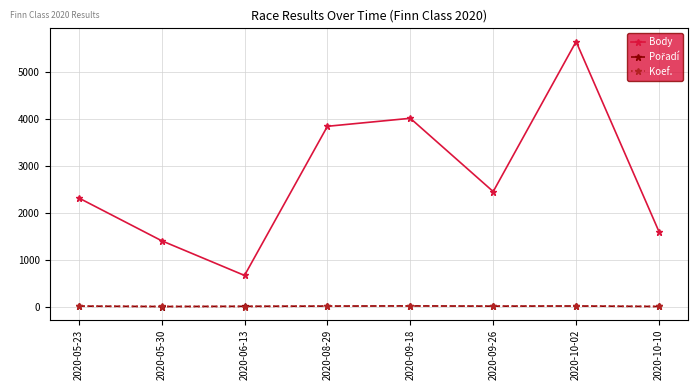

Where is Body nearest to the value 3162?

2020-08-29